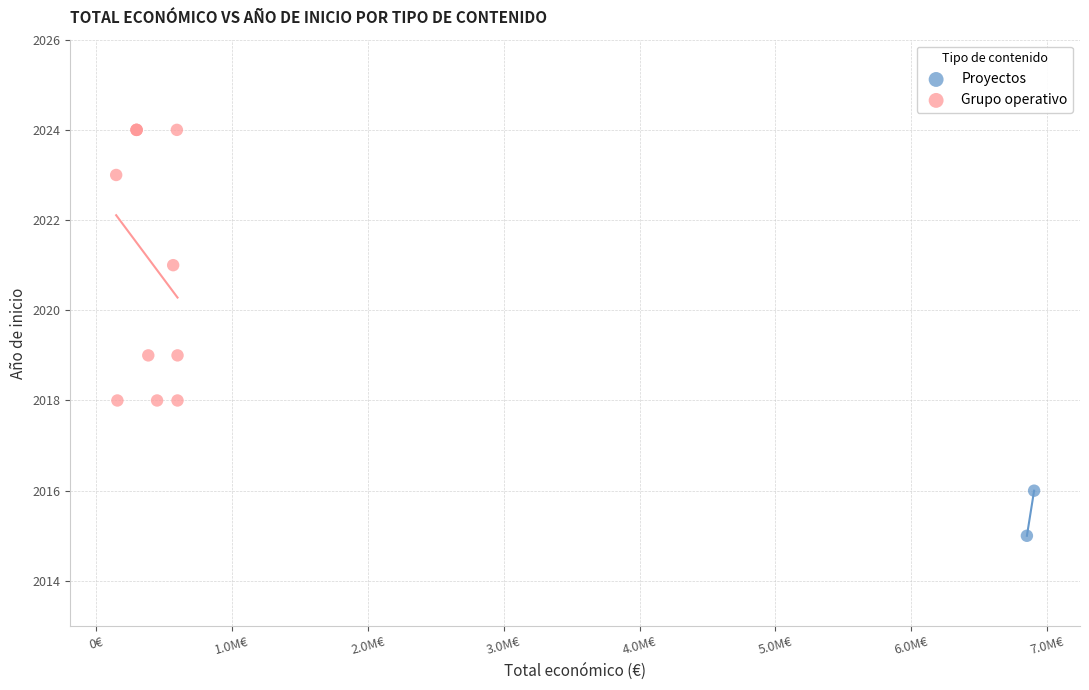

What are all the series names shown in the legend?

Proyectos, Grupo operativo